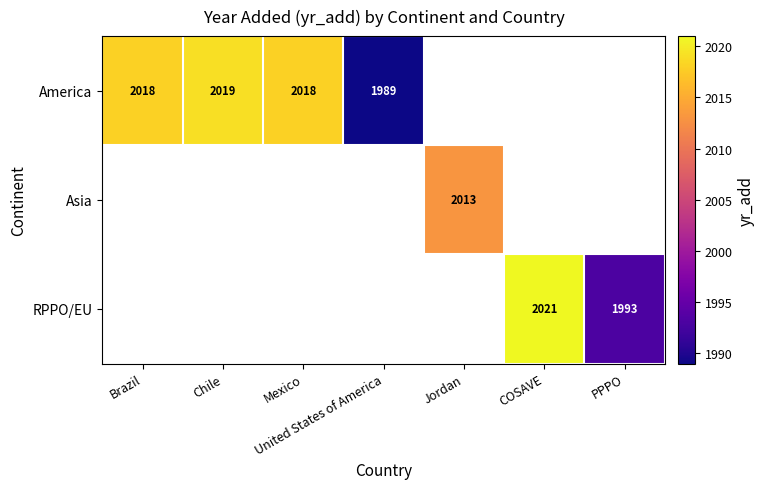

At which category does the chart reach its peak across all series?

COSAVE